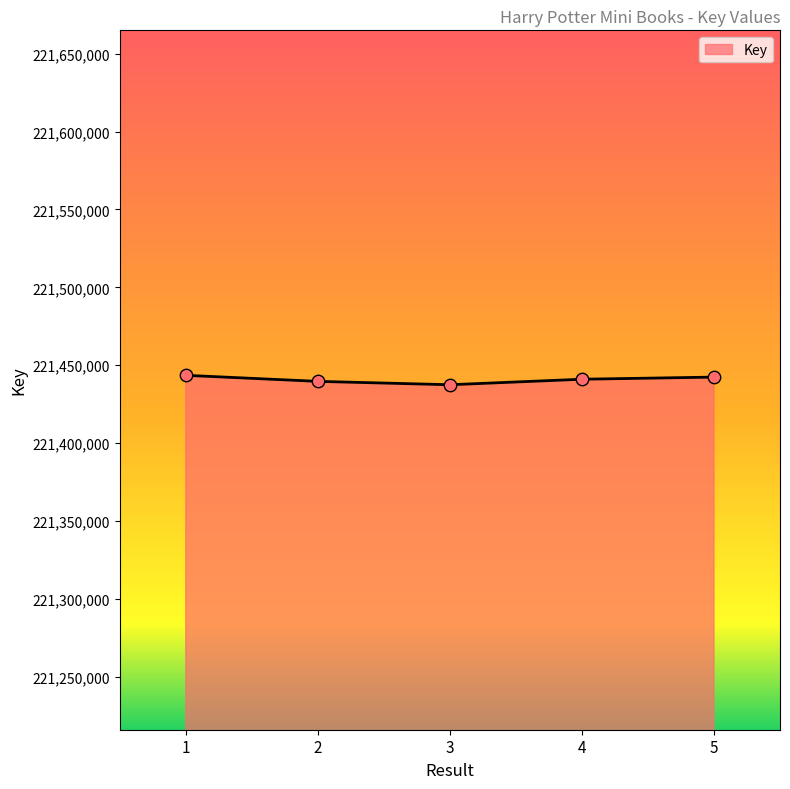

What is the ratio of the value at 4 to the value at 5?

1.0